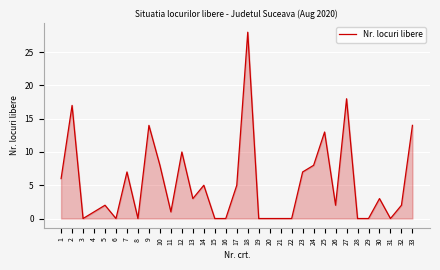

Reading right to left, list all the values displayed in this chart.

33=14	32=2	31=0	30=3	29=0	28=0	27=18	26=2	25=13	24=8	23=7	22=0	21=0	20=0	19=0	18=28	17=5	16=0	15=0	14=5	13=3	12=10	11=1	10=8	9=14	8=0	7=7	6=0	5=2	4=1	3=0	2=17	1=6